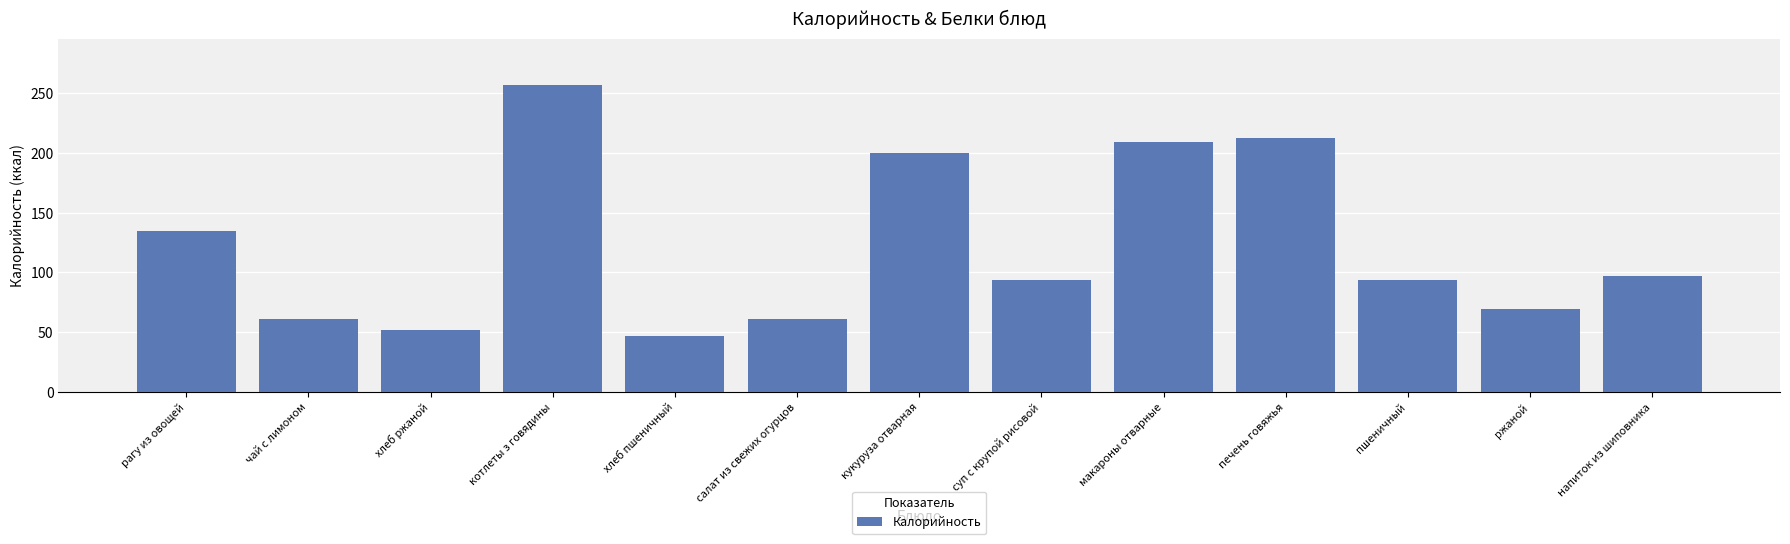

Is it true that the value at хлеб пшеничный is 47.0?

True